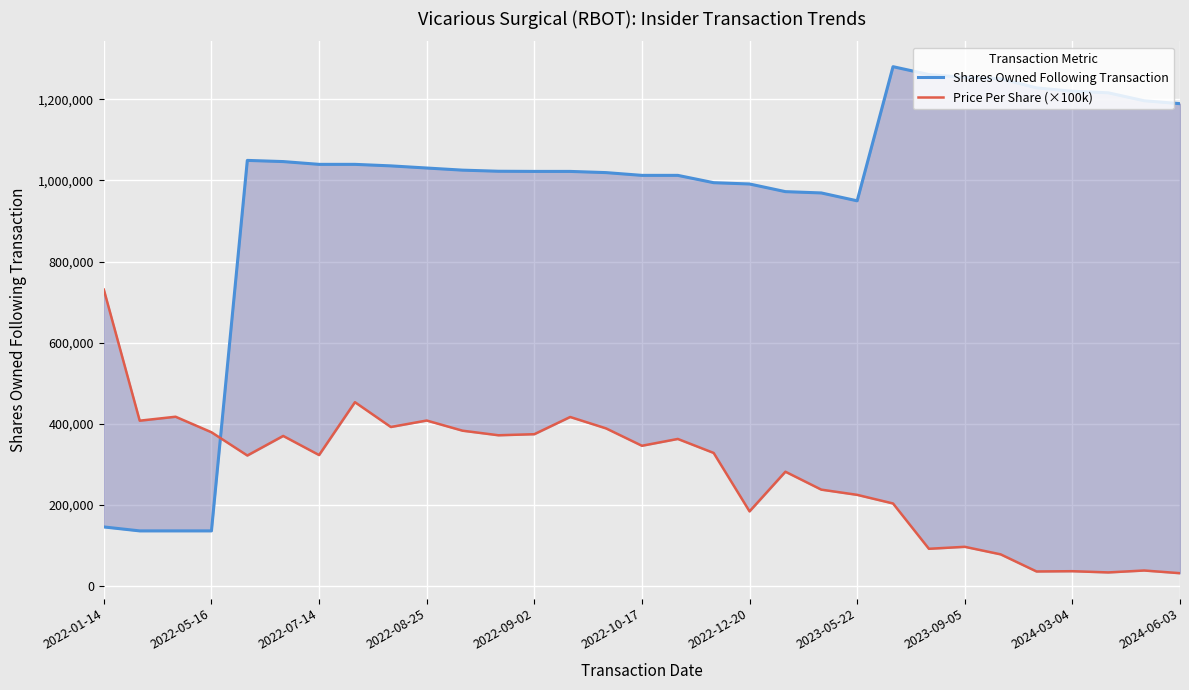

At 29, list the series in order from smallest to largest.

Price Per Share (×100k), Shares Owned Following Transaction